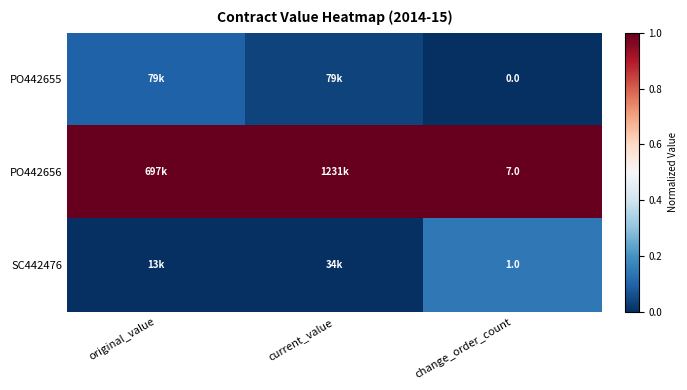

True or false: PO442656 has a value of 1.0 at current_value.

True